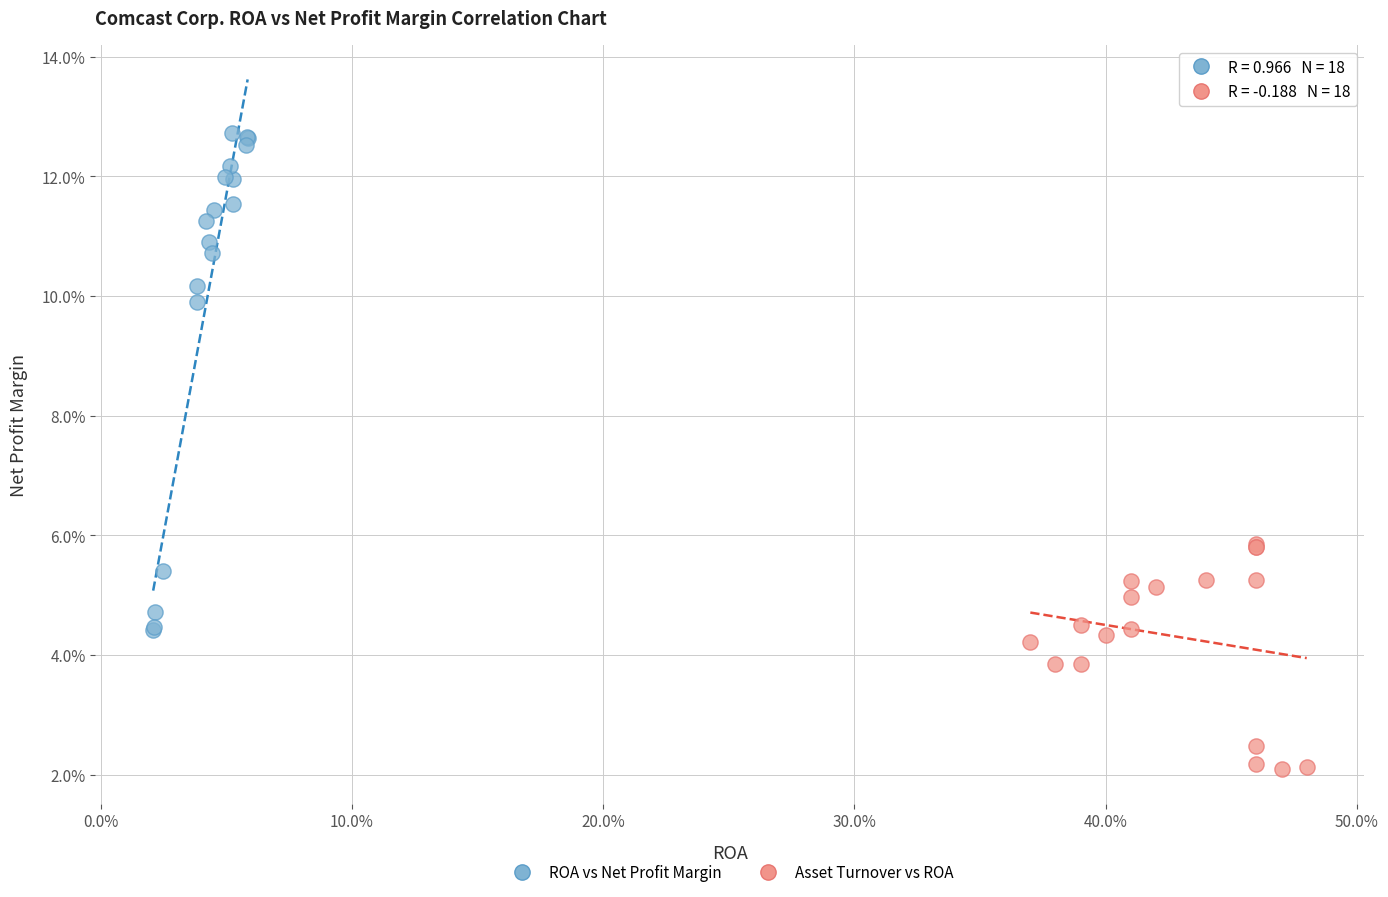

Which series contains the lowest Y value?

Asset Turnover vs ROA